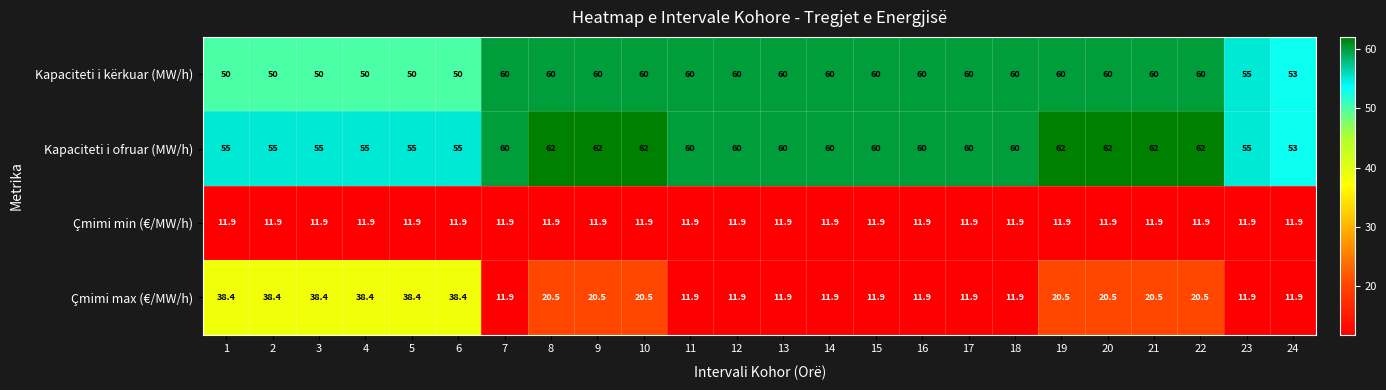

What is the spread (max minus min) of values at 23?

43.1